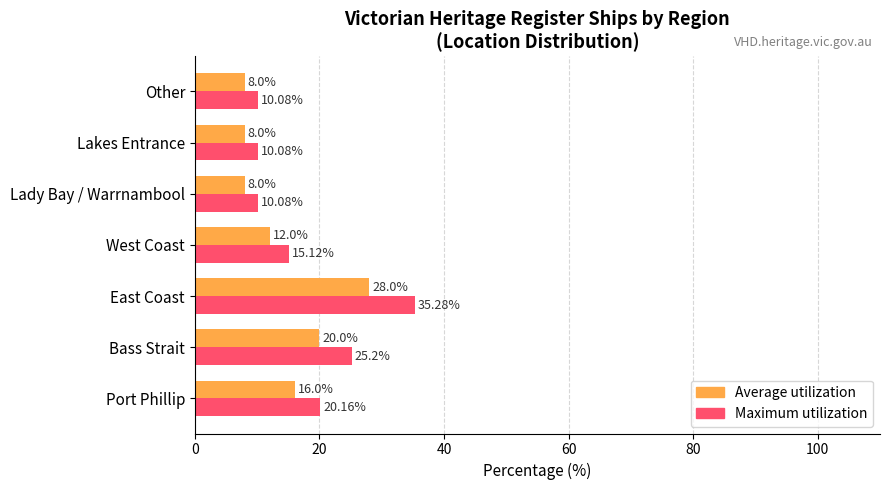

Which label corresponds to the largest value in the chart?

East Coast